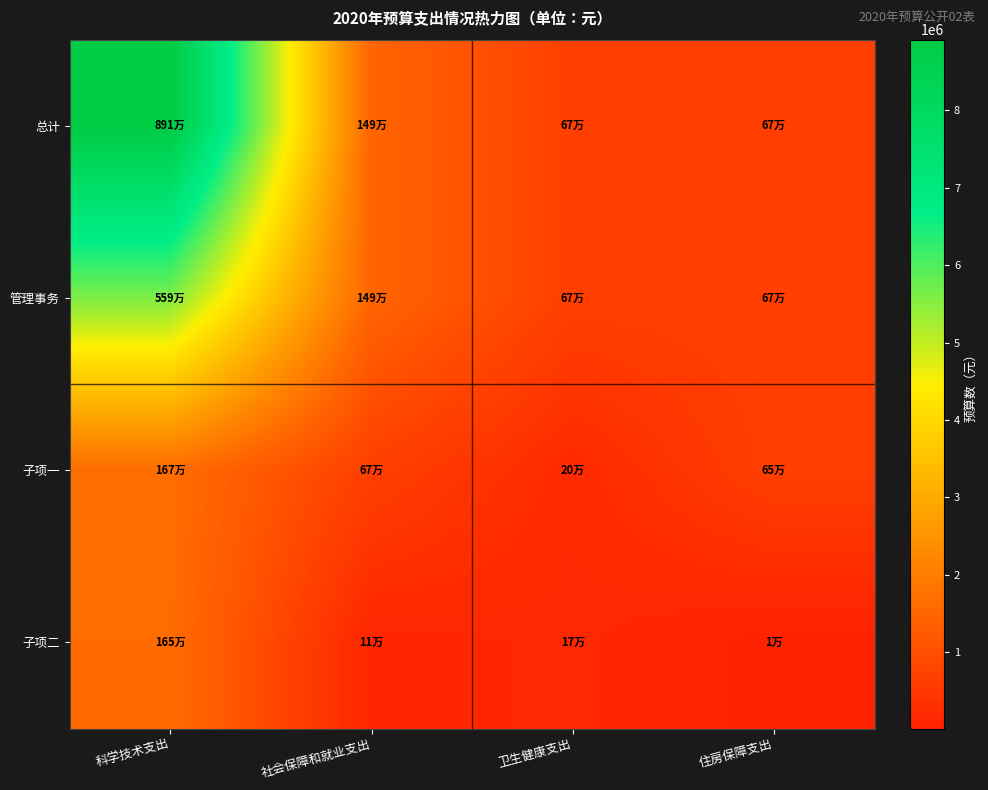

What is the total value across all series at 住房保障支出?

2001132.0